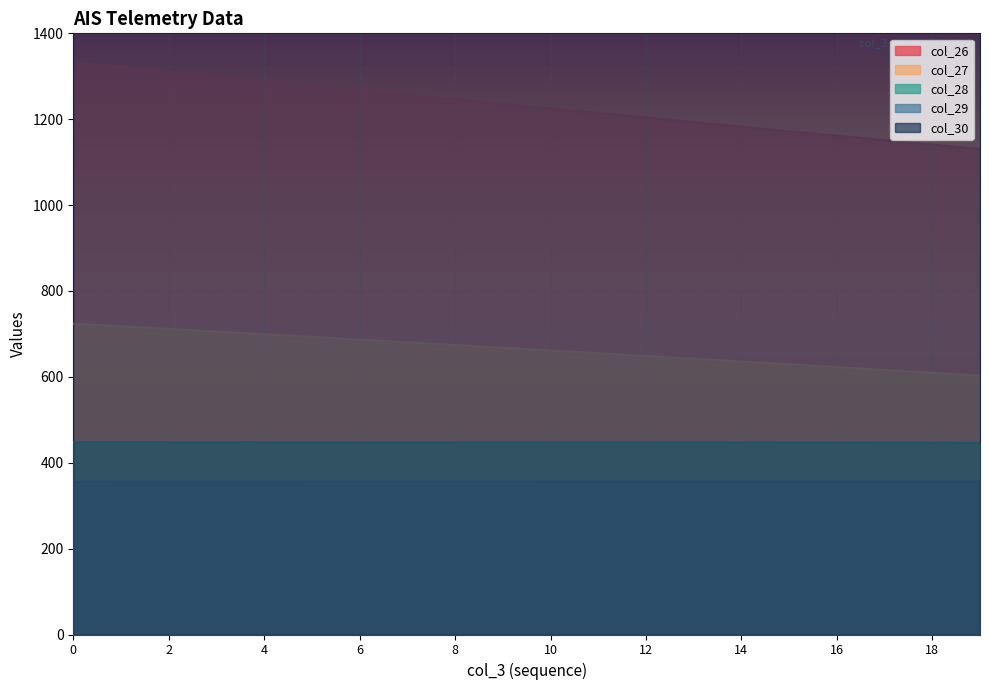

What is the average value of the col_28 series?

447.2